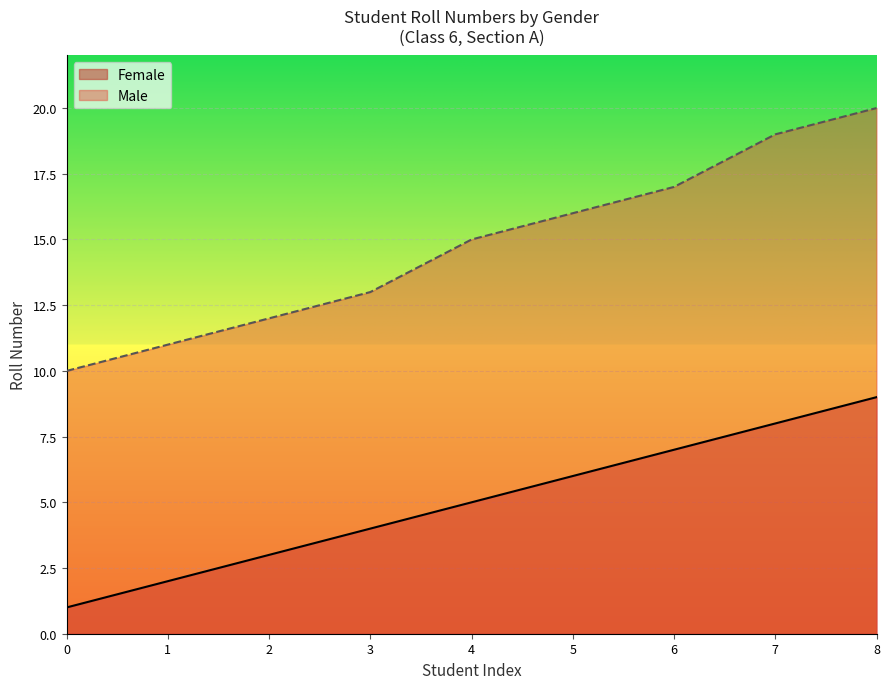

True or false: Female and Male intersect in this chart.

False